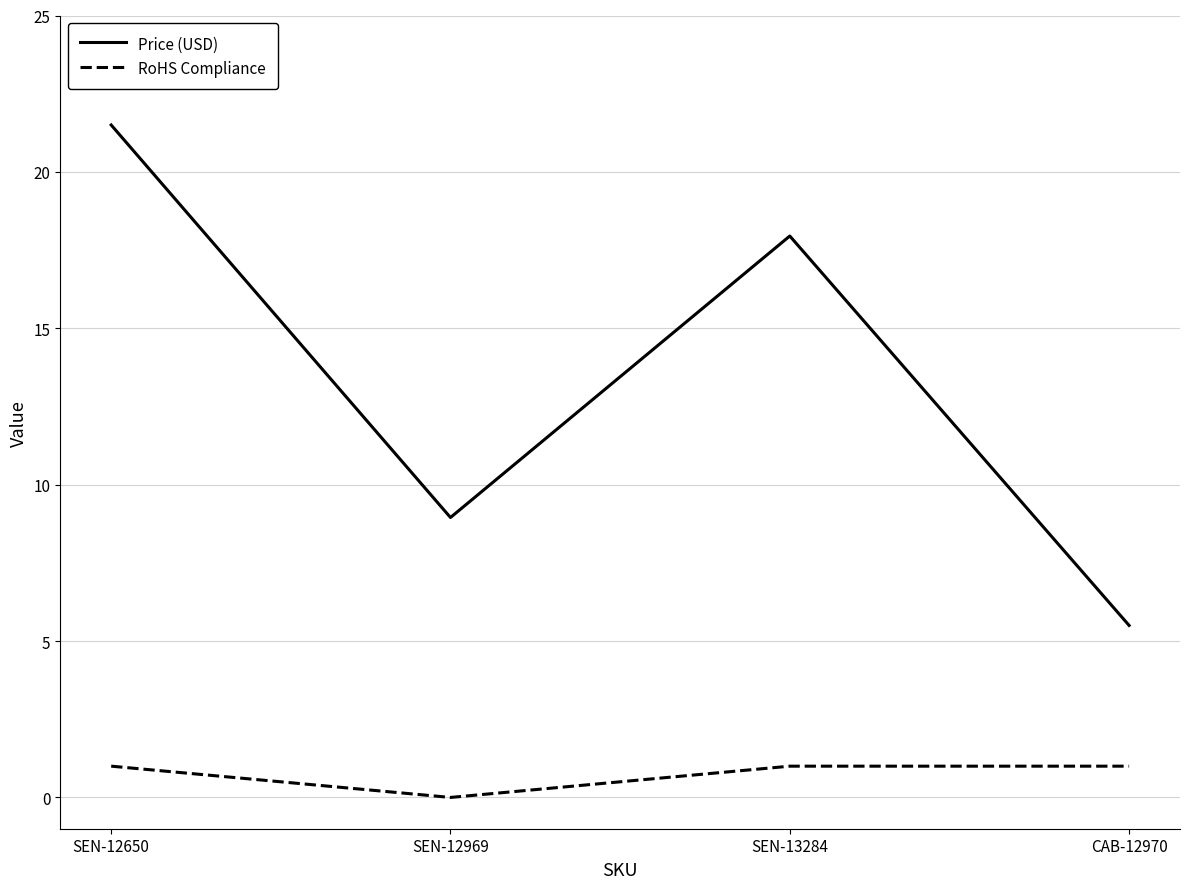

The value of Price (USD) at SEN-12650 is 21.5. True or false?

True